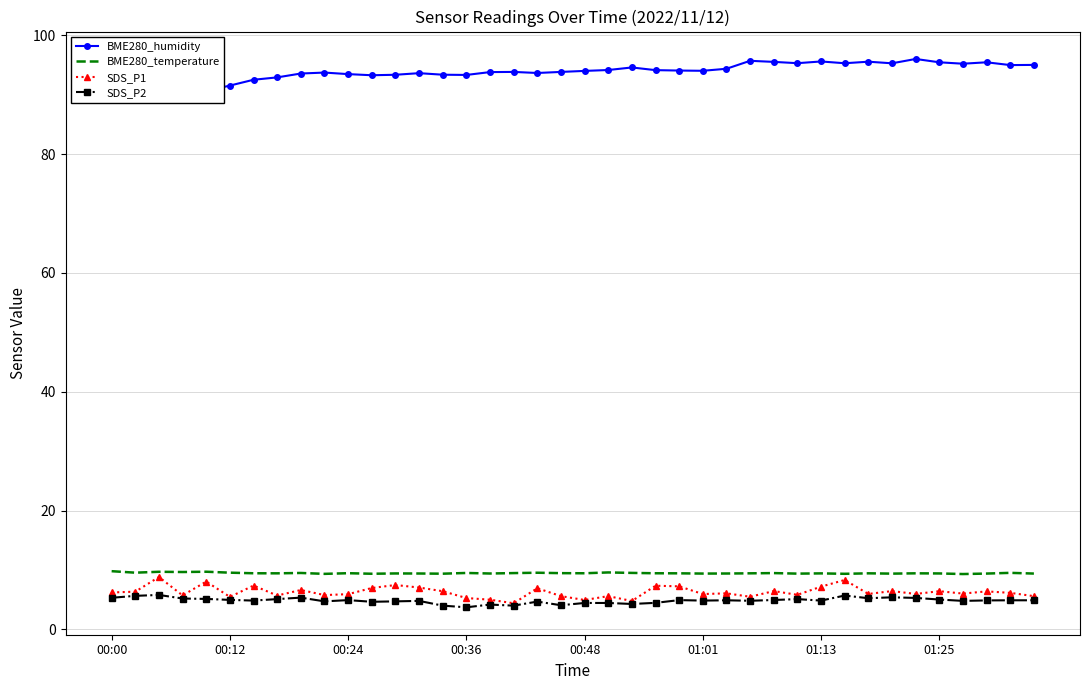

What is the total value across all series at 27?

115.5